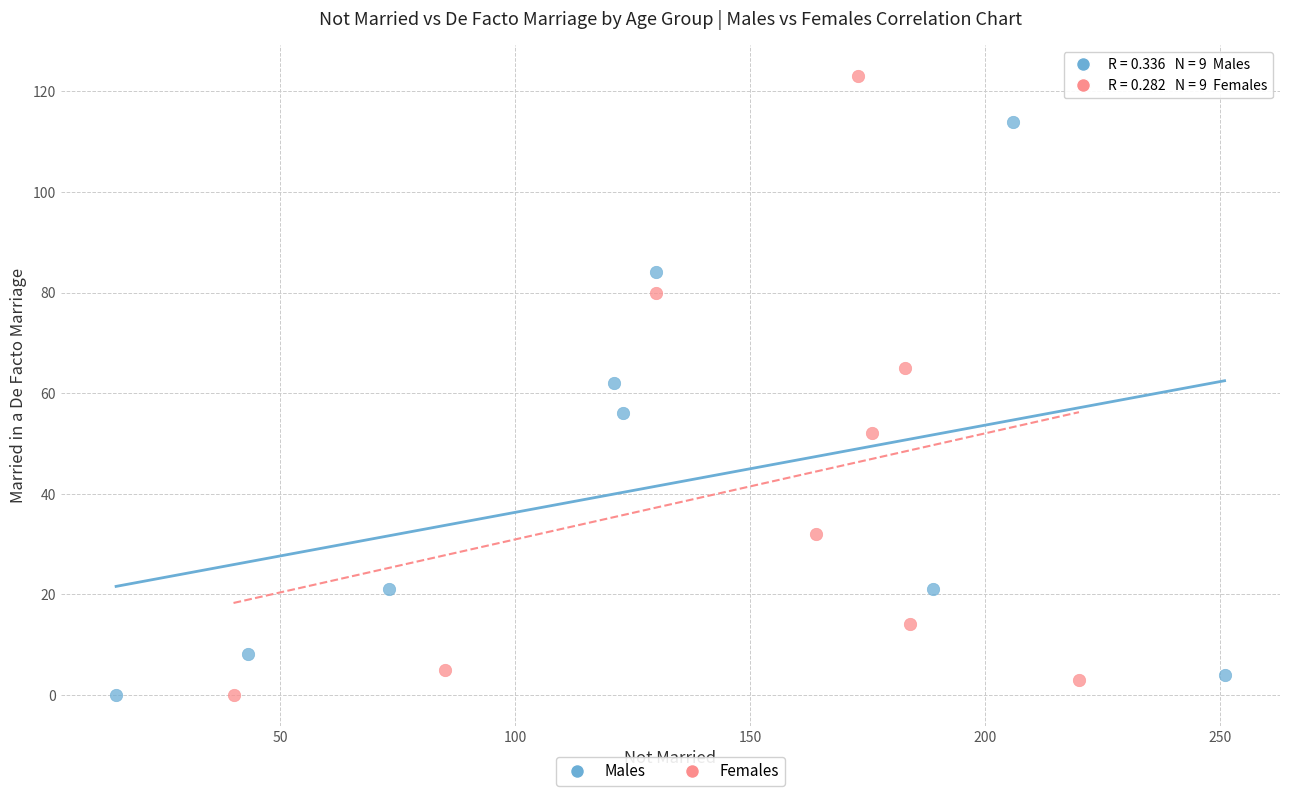

What are all the series names shown in the legend?

Males, Females